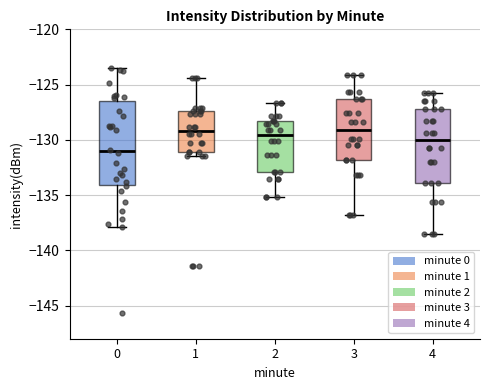

Comparing the boxes themselves (not the whiskers), which one is the tallest?

0